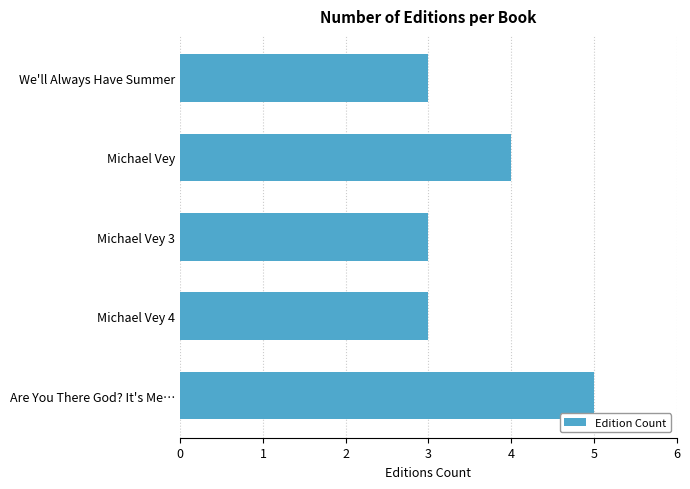

What is the average value?

4